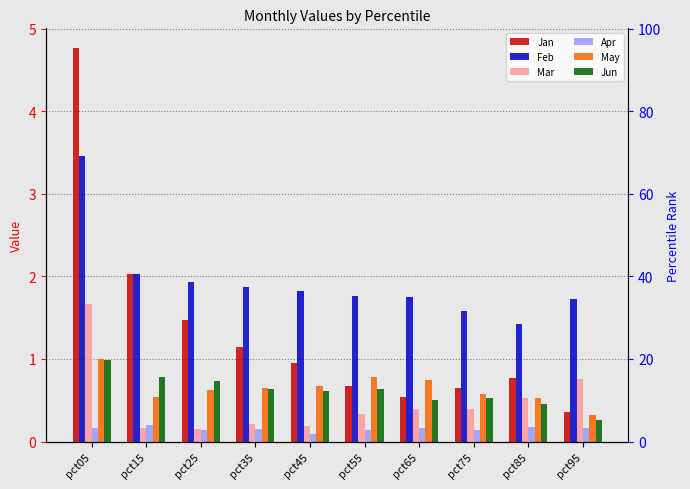

How many groups of bars are there?

10